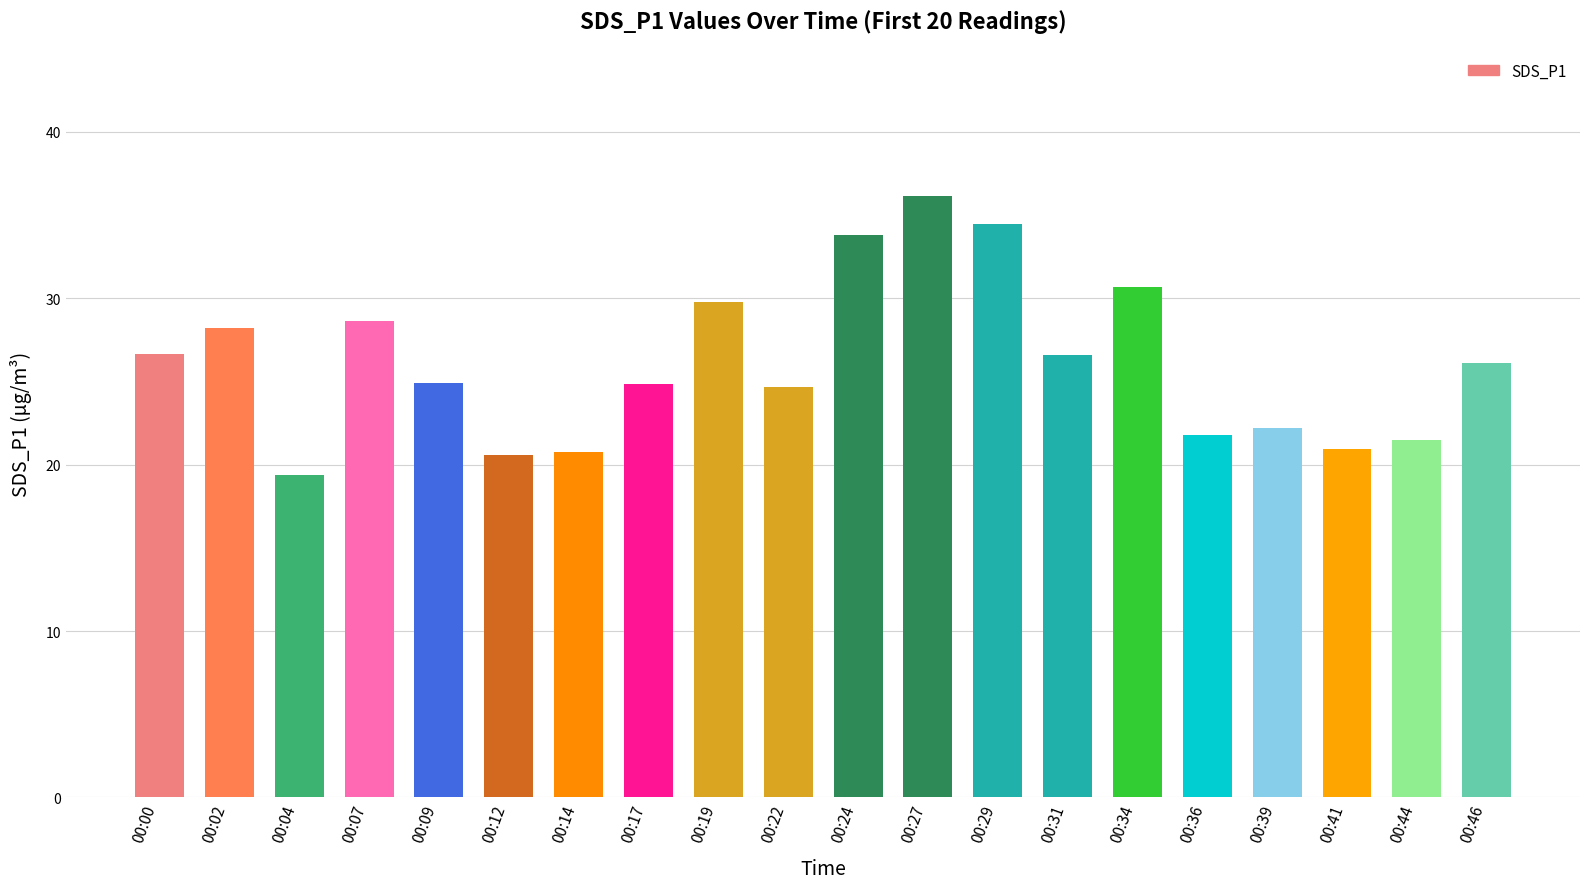

What is the value of the 18th bar from the left?

20.9